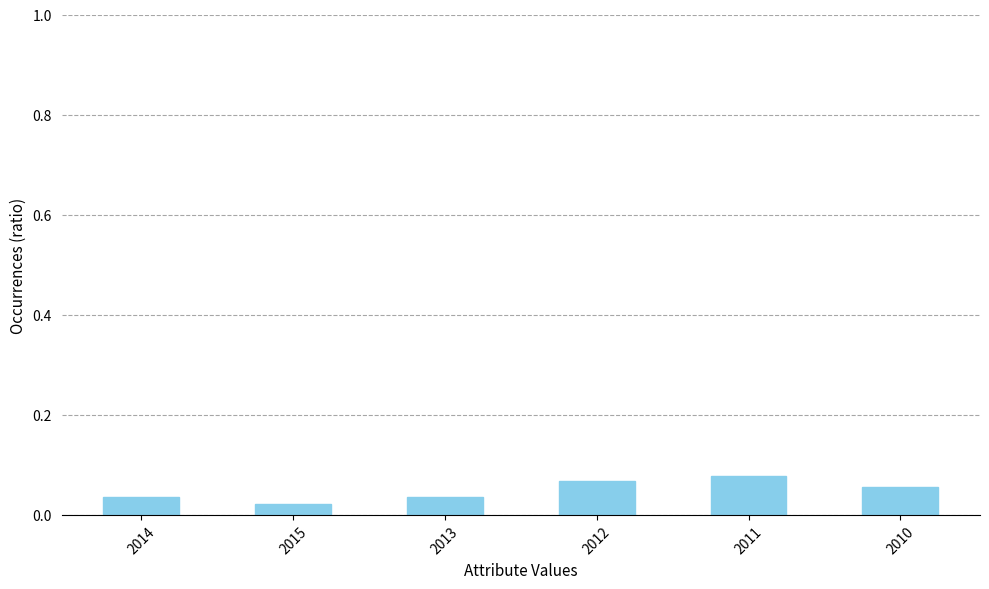

How many series are shown in this chart?

1